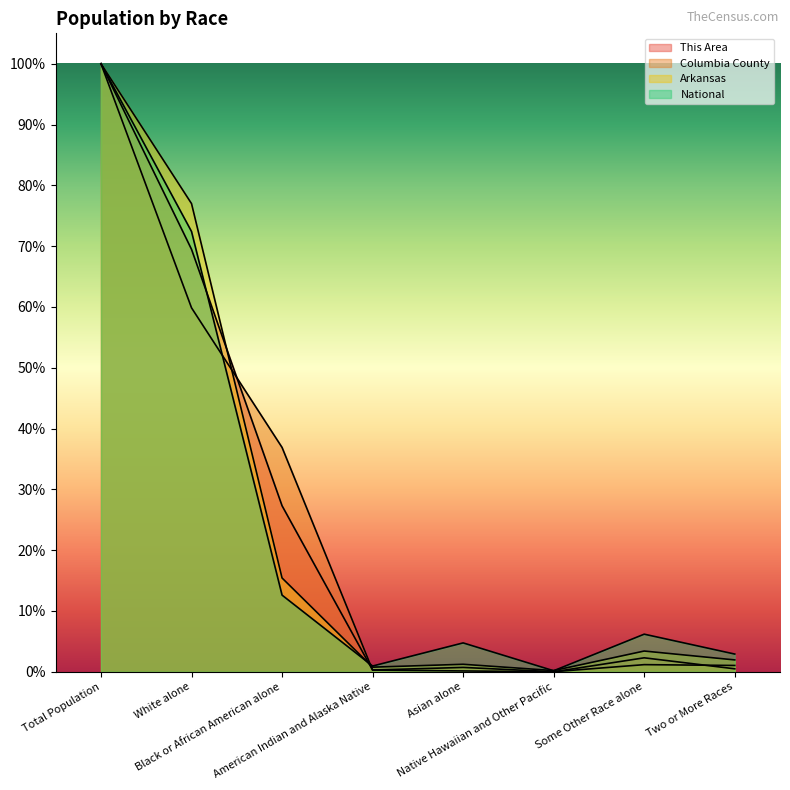

What is the label of the 2nd point from the right?

Some Other Race alone